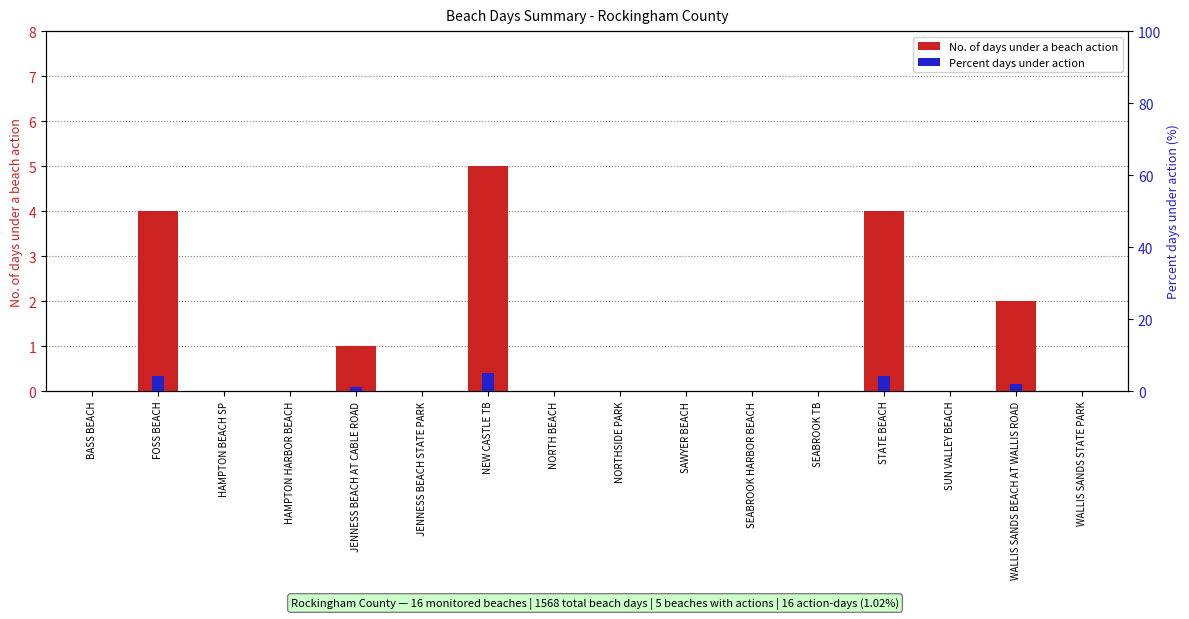

Which category has the lowest value across all series?

BASS BEACH